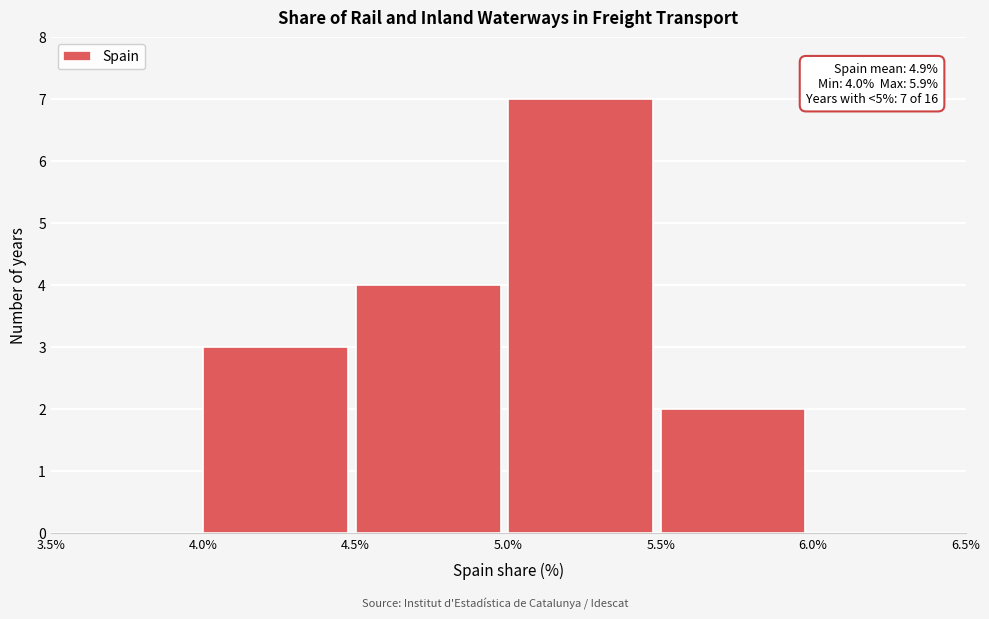

Over which range of the x-axis is the bar tallest?

5.0% to 5.5%